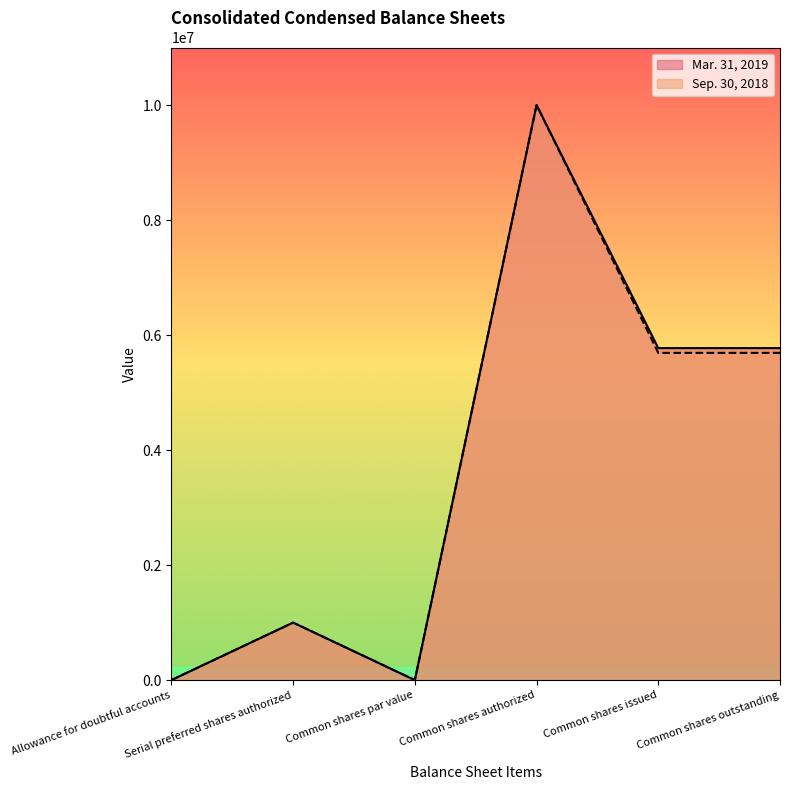

Reading left to right, extract all data points from this chart.

Mar. 31, 2019: Allowance for doubtful accounts=537	Serial preferred shares authorized=1000000	Common shares par value=1	Common shares authorized=10000000	Common shares issued=5773000	Common shares outstanding=5773000
Sep. 30, 2018: Allowance for doubtful accounts=520	Serial preferred shares authorized=1000000	Common shares par value=1	Common shares authorized=10000000	Common shares issued=5690000	Common shares outstanding=5690000